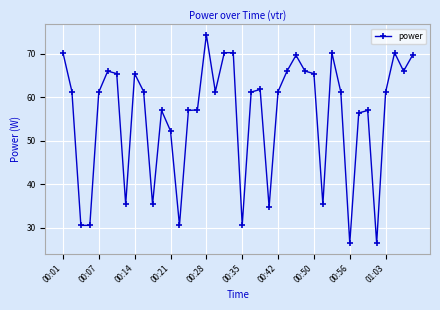

True or false: the data has more than 1 interior local peaks.

True